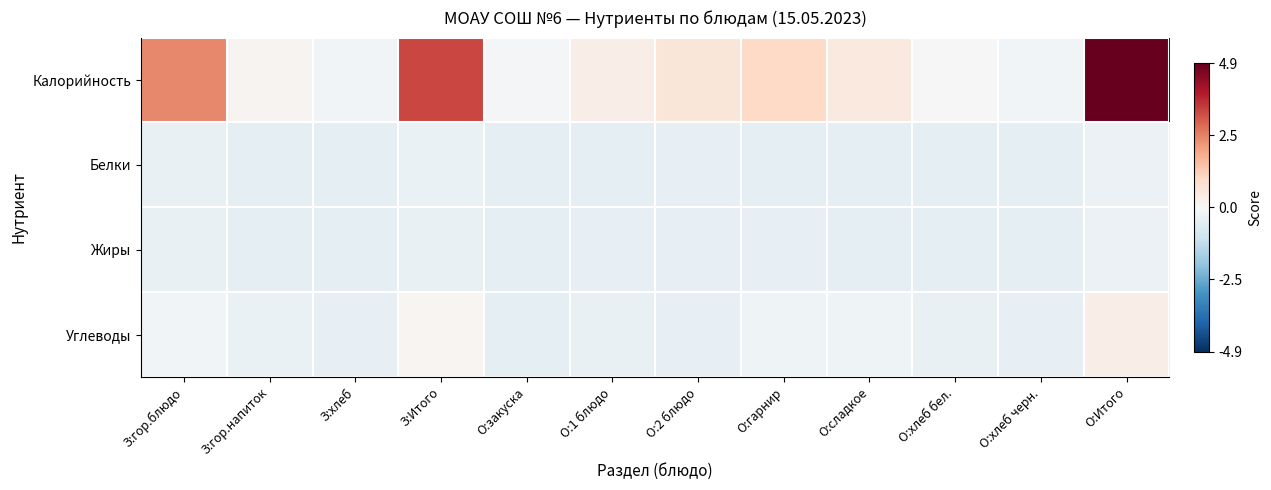

Which series has the largest total across all categories?

Калорийность